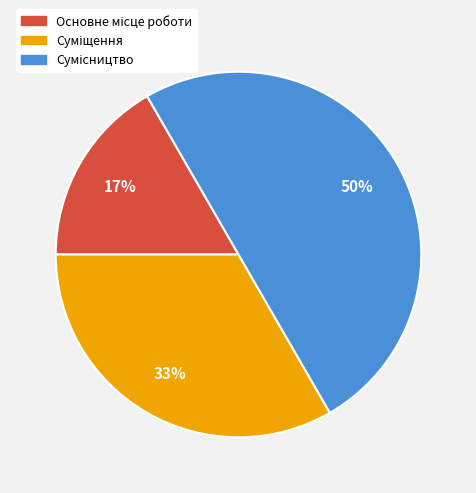

To the nearest percent, what is the difference between the largest and smallest slice percentages?

33%